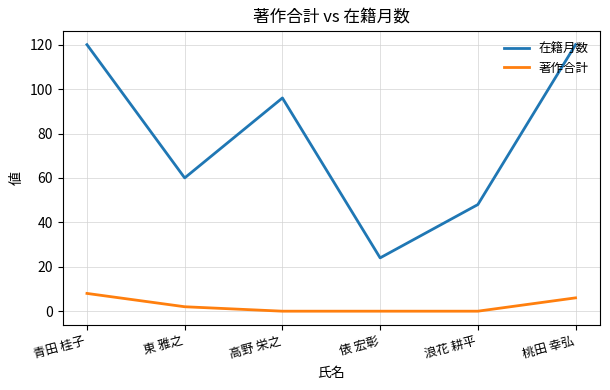

At 桃田 幸弘, list the series in order from smallest to largest.

著作合計, 在籍月数